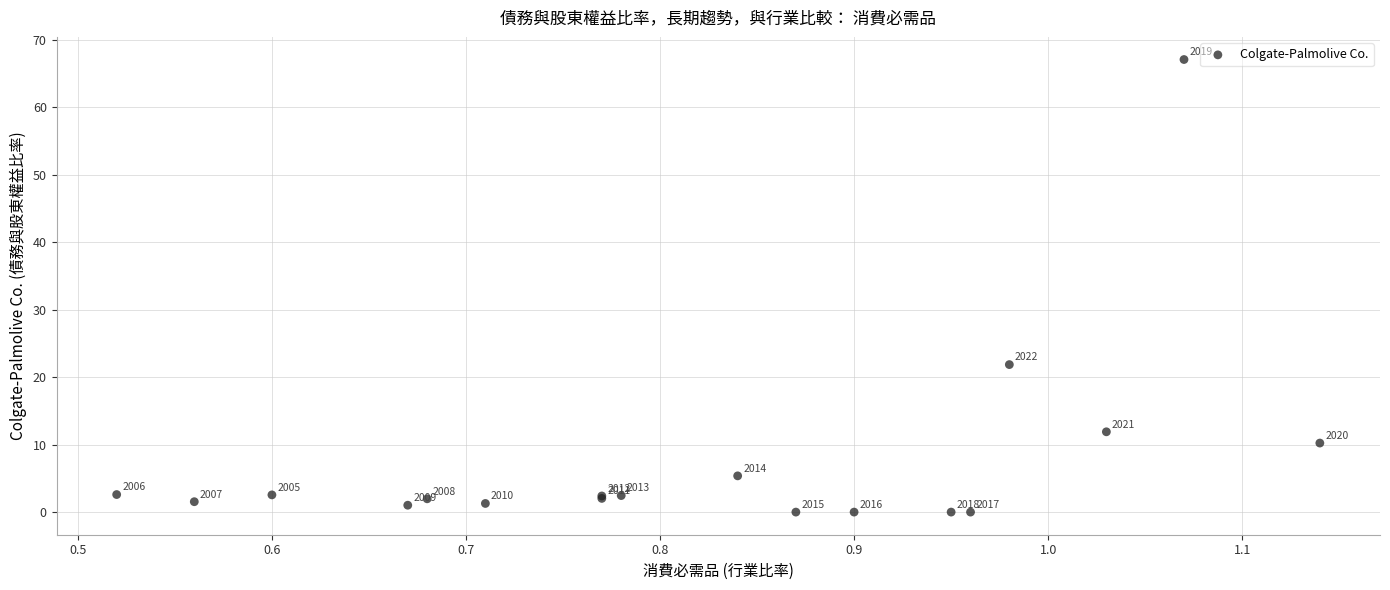

What Y value in the scatter plot is closest to 33?

21.9